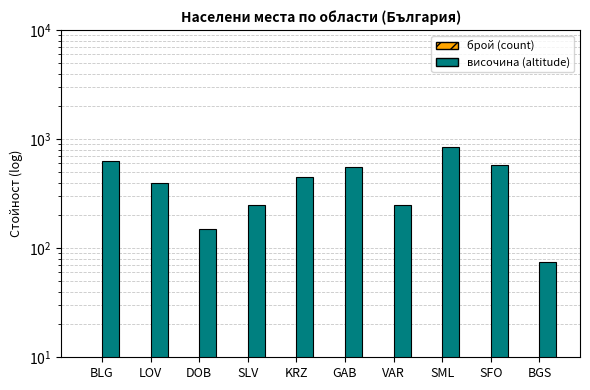

What is the difference between the височина (altitude) values at VAR and BLG?

383